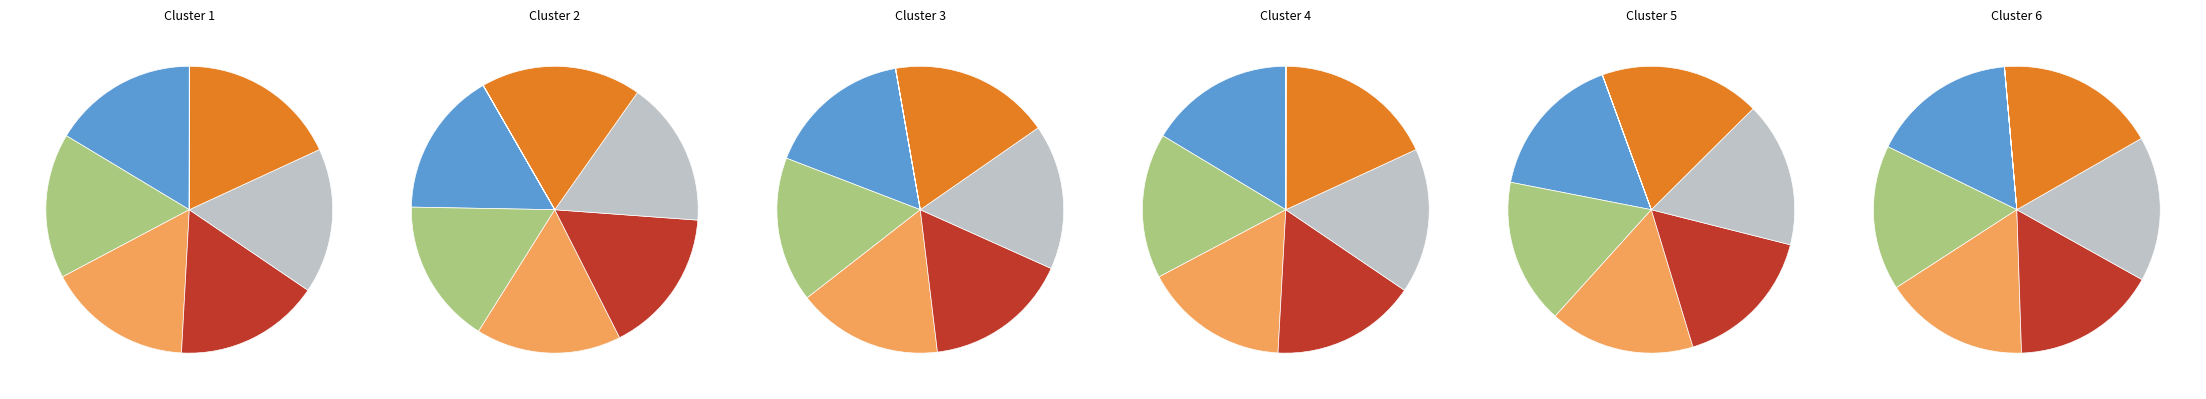

Do 32FRB and 32SPB together represent more than half of the pie?

No